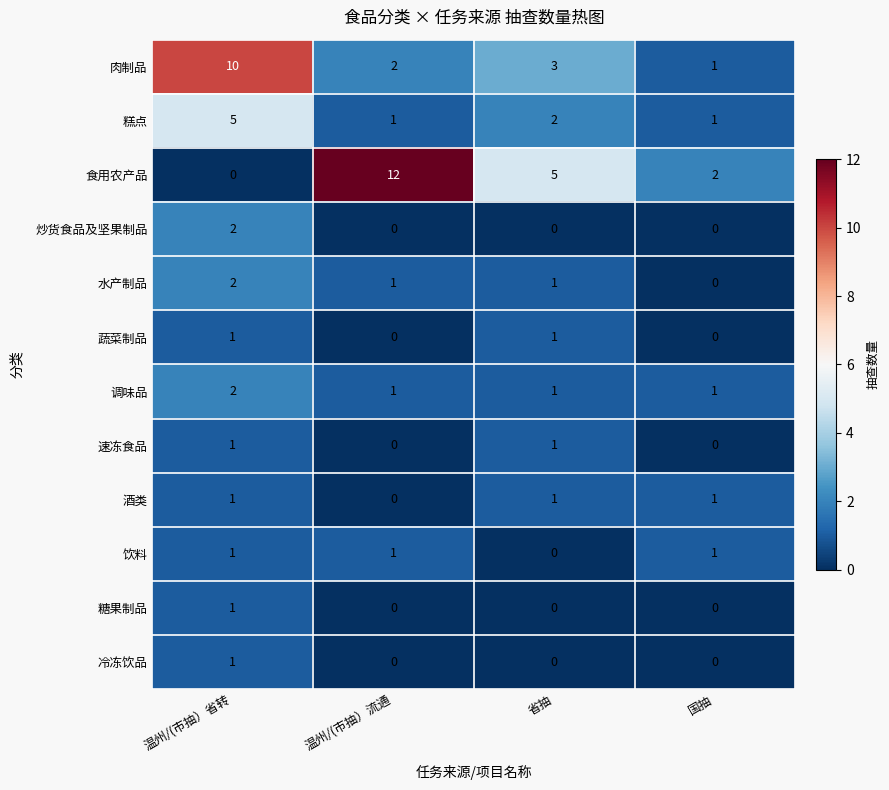

Rank the categories by 肉制品 value from lowest to highest.

国抽, 温州/(市抽）流通, 省抽, 温州/(市抽）省转